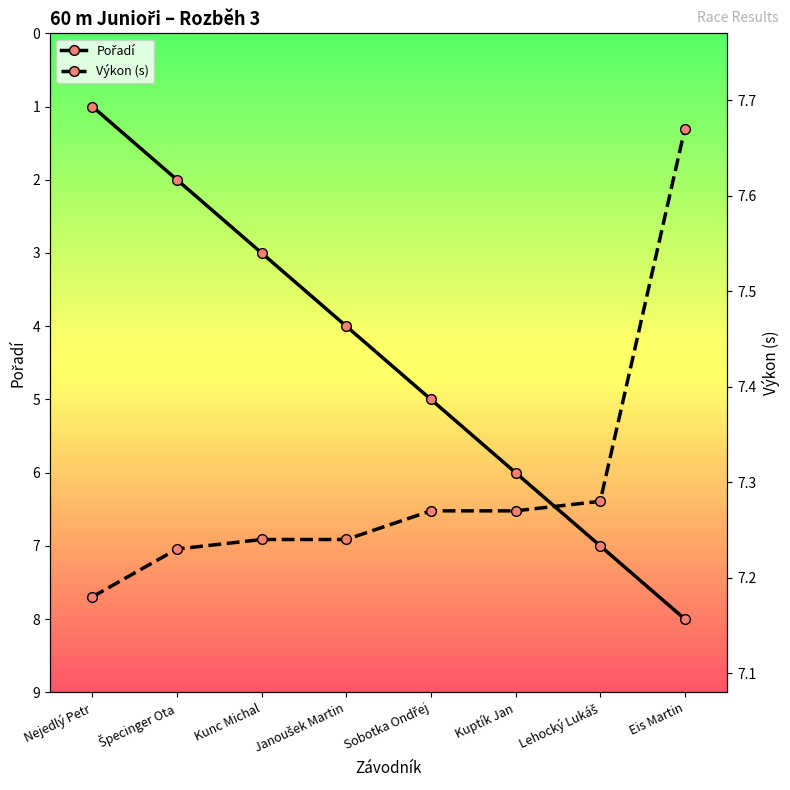

How many values in the Pořadí series exceed 5?

3